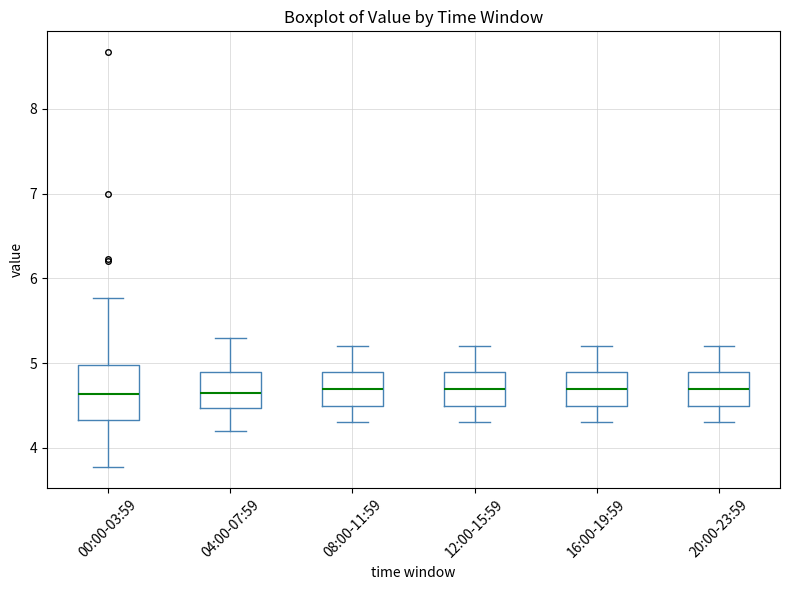

Reading left to right, read every box against the y-axis: the position of its median line, the range the box covers, and the ends of its whiskers. The values are not printed on the chart, so give them approximately, as read against the axis.

00:00-03:59: median 4.6, box 4.3 to 5.0, whiskers 3.8 to 5.8
04:00-07:59: median 4.7, box 4.5 to 4.9, whiskers 4.2 to 5.3
08:00-11:59: median 4.7, box 4.5 to 4.9, whiskers 4.3 to 5.2
12:00-15:59: median 4.7, box 4.5 to 4.9, whiskers 4.3 to 5.2
16:00-19:59: median 4.7, box 4.5 to 4.9, whiskers 4.3 to 5.2
20:00-23:59: median 4.7, box 4.5 to 4.9, whiskers 4.3 to 5.2